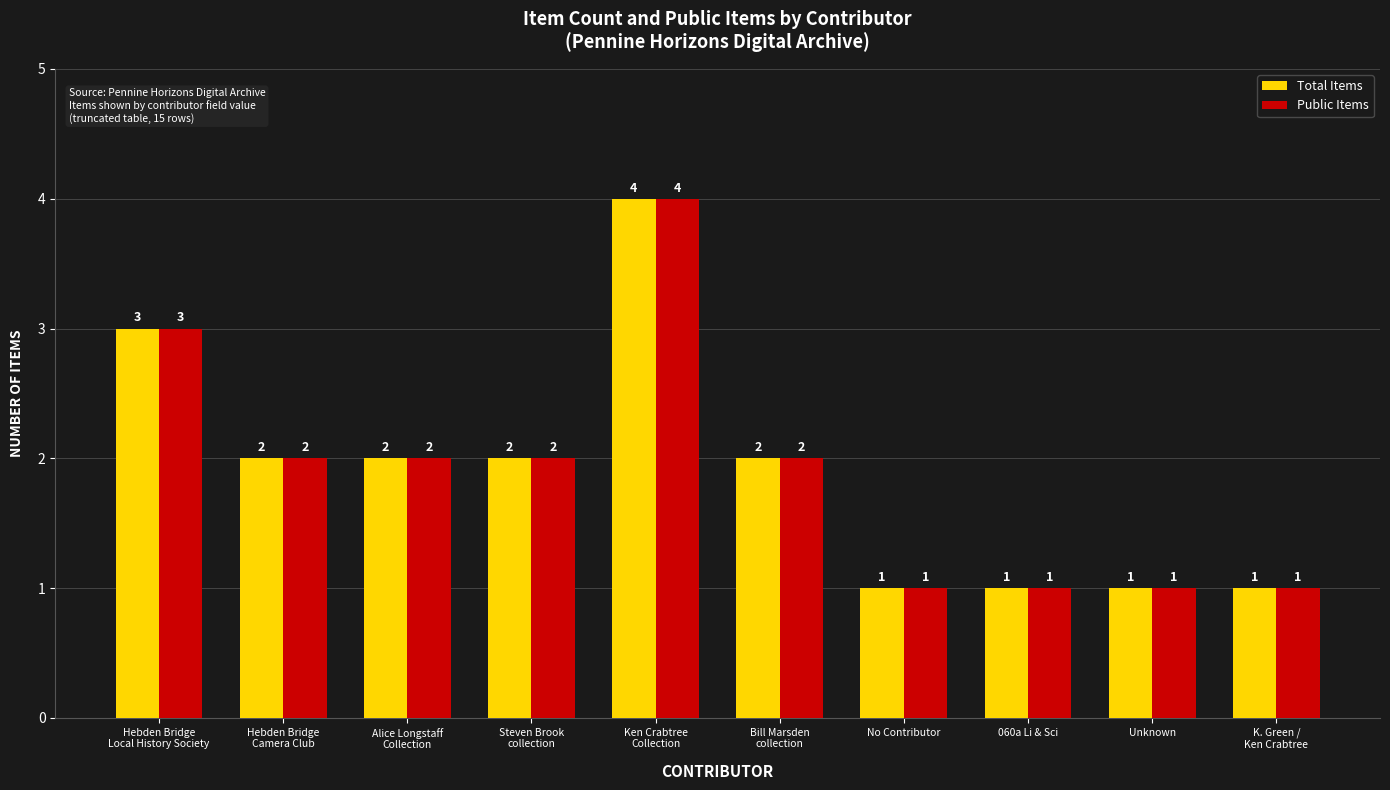

What are all the series names shown in the legend?

Total Items, Public Items